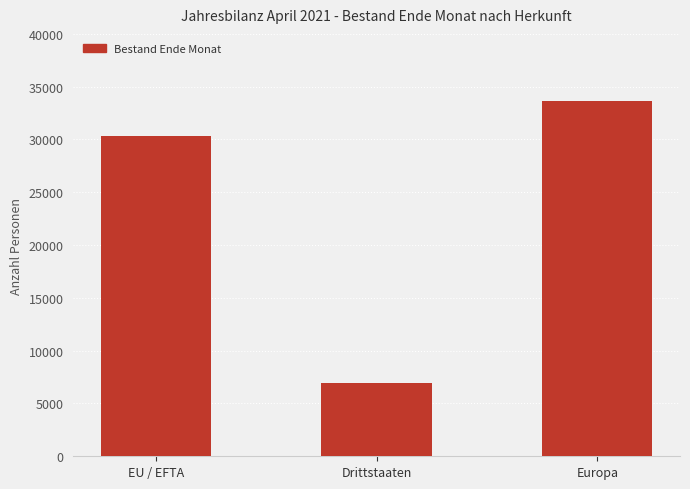

What is the value of the 2nd bar from the left?

6959